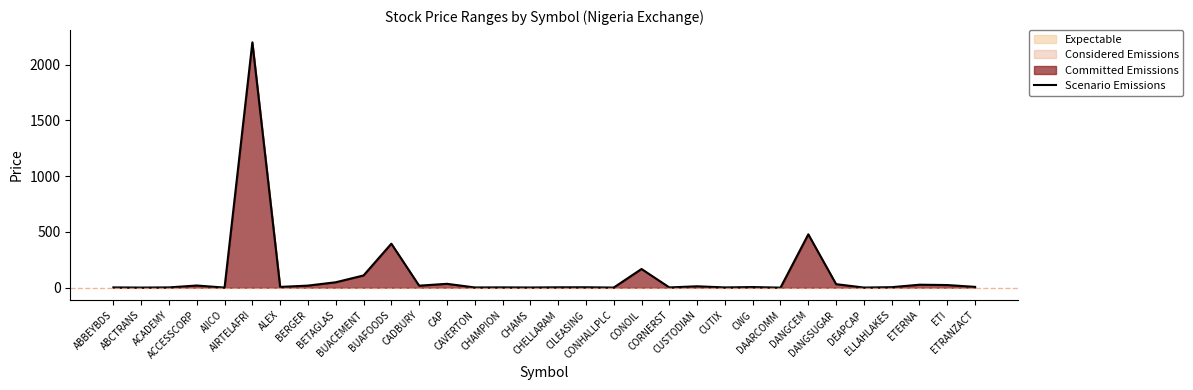

What is the difference between the second highest and second lowest values?

477.6